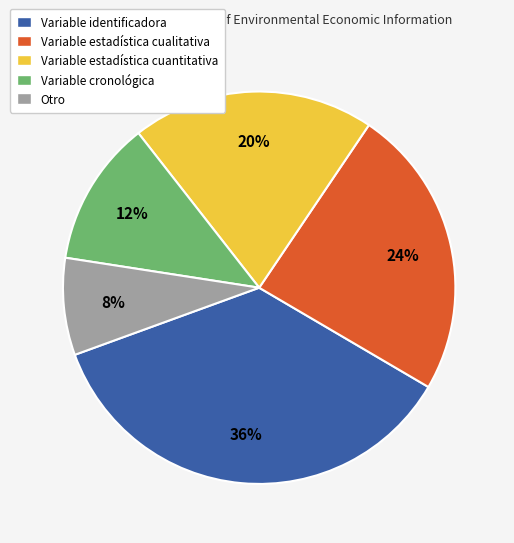

Is Variable estadística cuantitativa the majority of the pie?

No